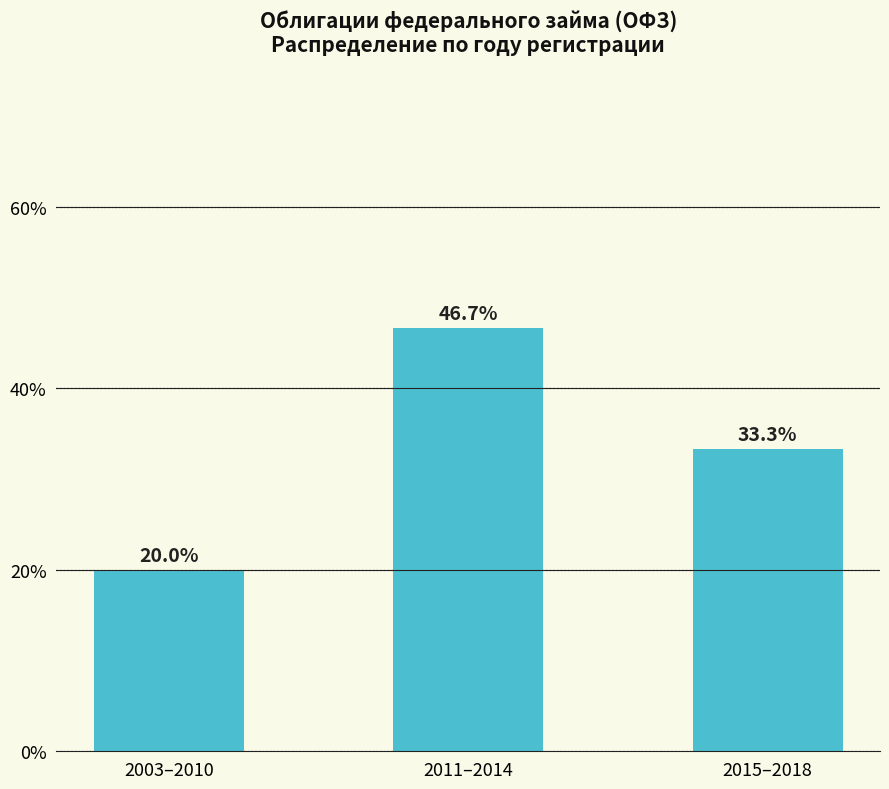

What is the value of the 2nd bar from the left?

46.7